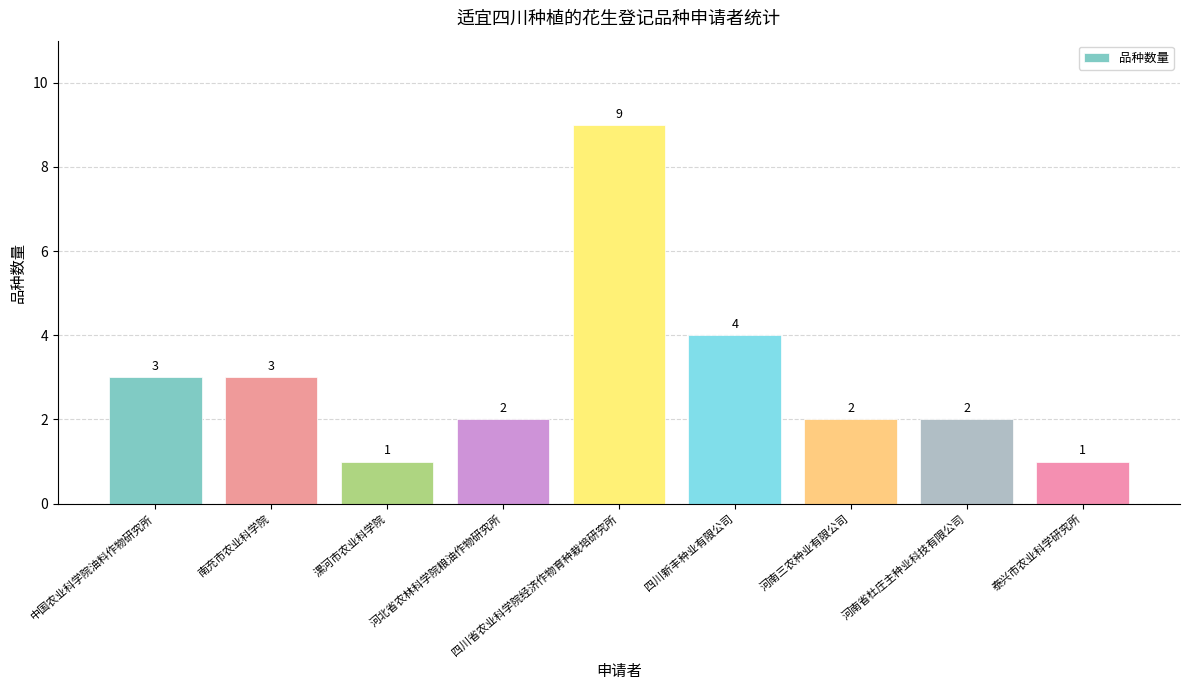

Between 河南三农种业有限公司 and 南充市农业科学院, which is larger?

南充市农业科学院